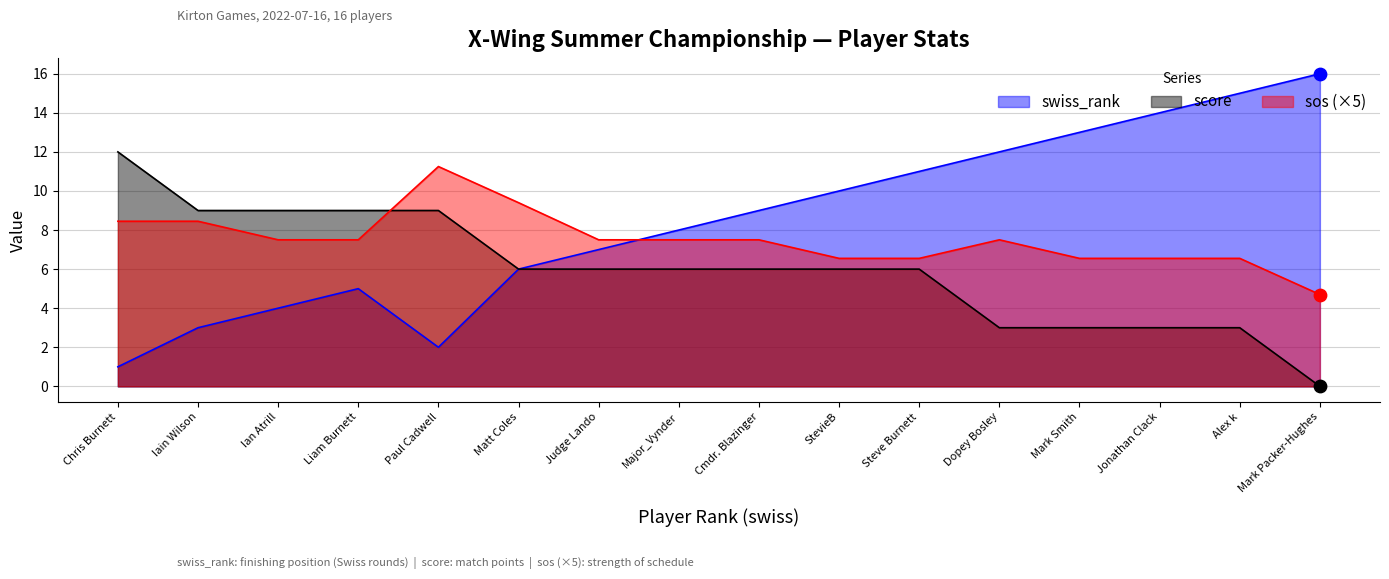

What are all the series names shown in the legend?

swiss_rank, score, sos (×5)